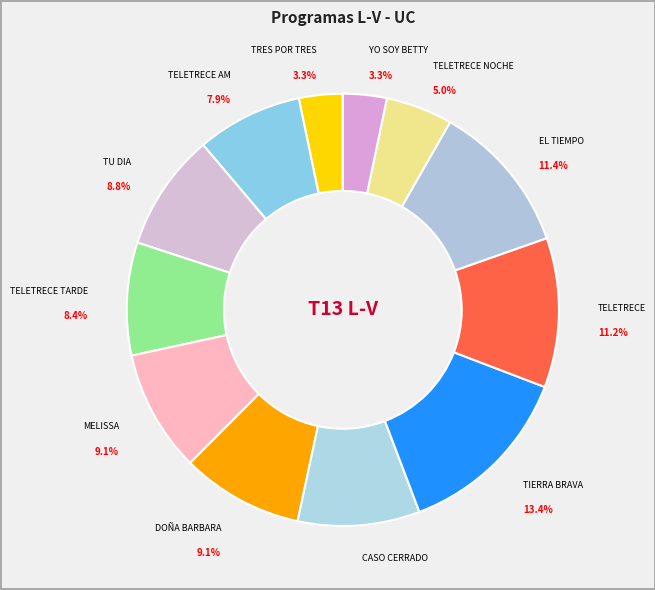

To the nearest percent, what portion does TELETRECE TARDE represent?

8%